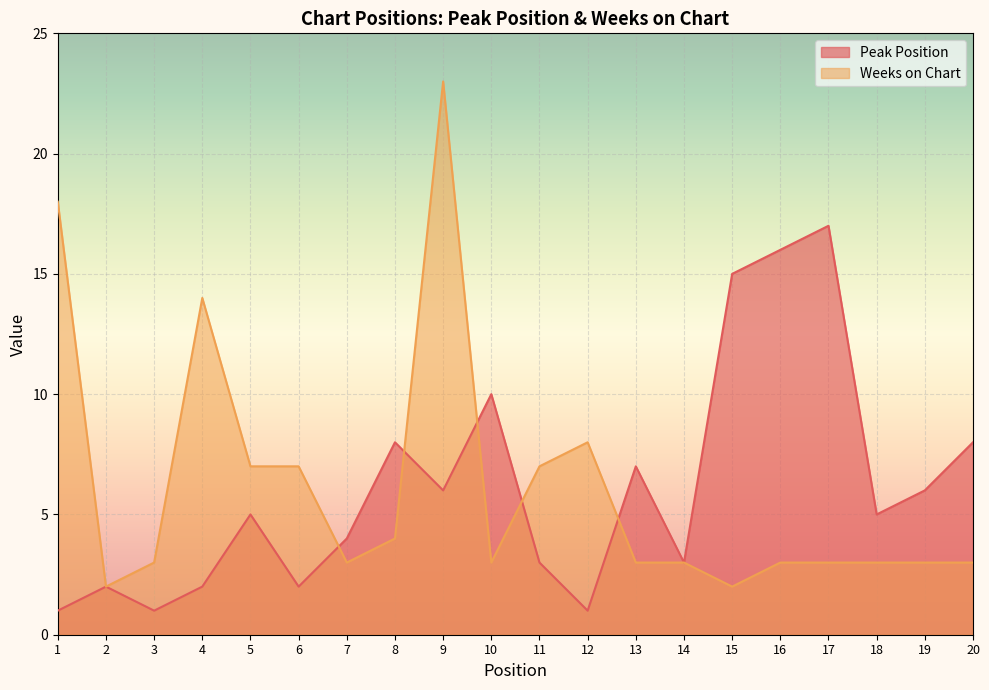

True or false: Peak Position has more than 2 interior local peaks.

True